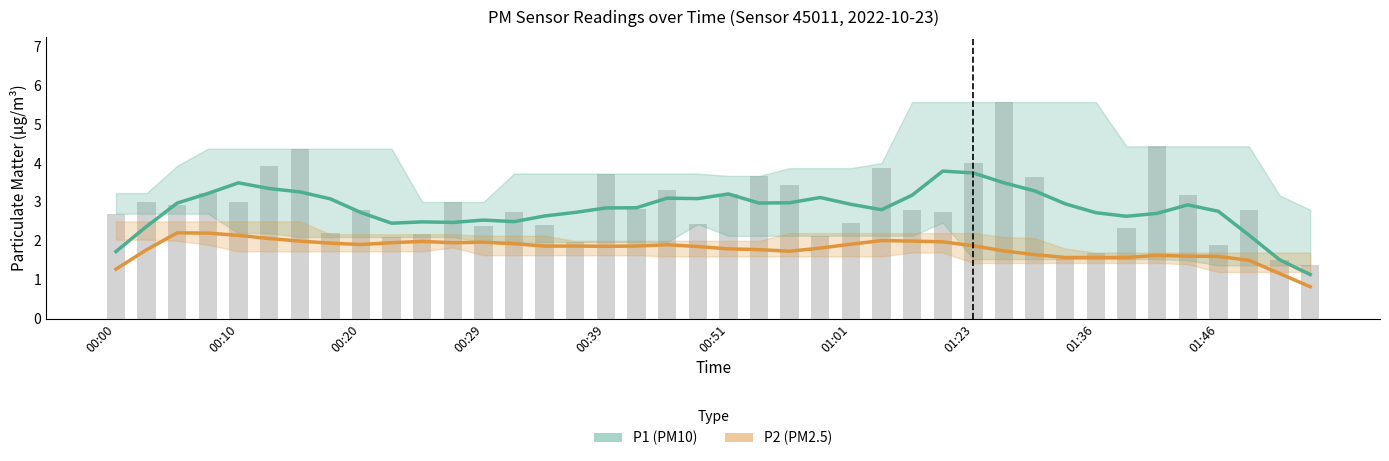

True or false: P1 has a value of 2.1 at 01:23.

False